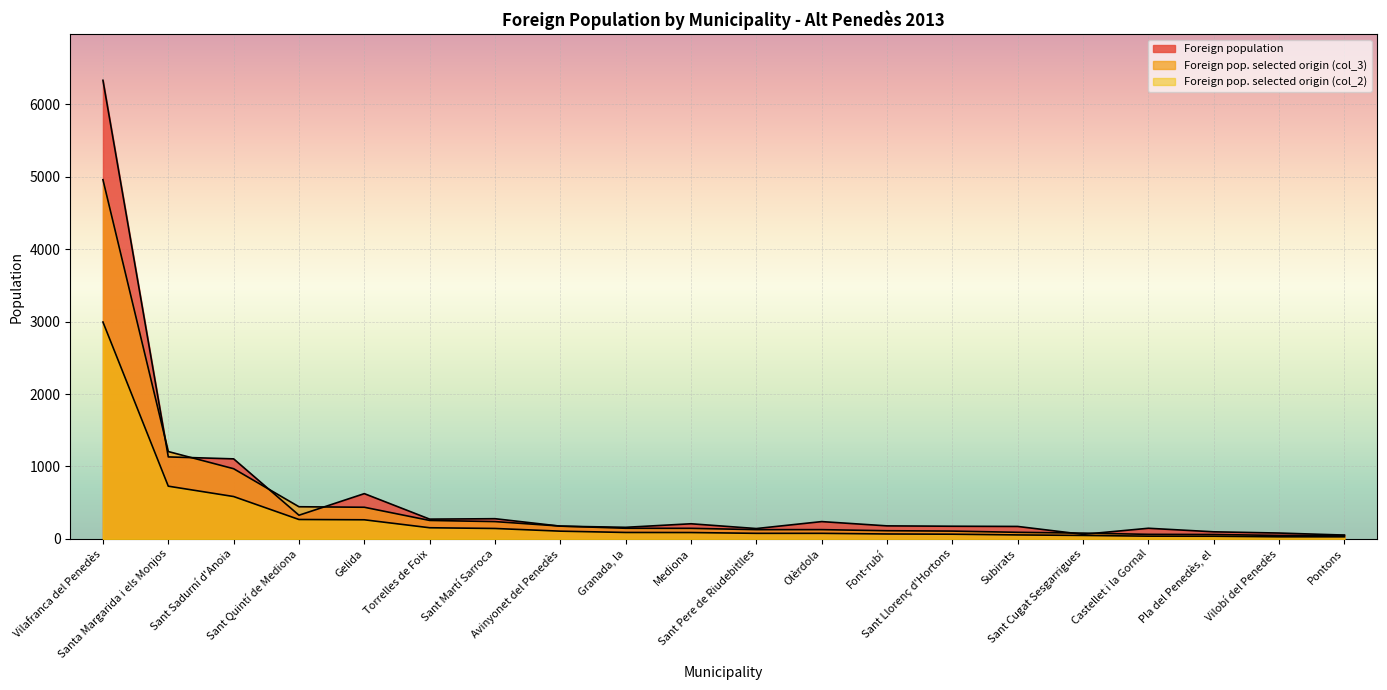

The Foreign pop. selected origin (col_3) series shows 128 at Sant Pere de Riudebitlles. True or false?

True